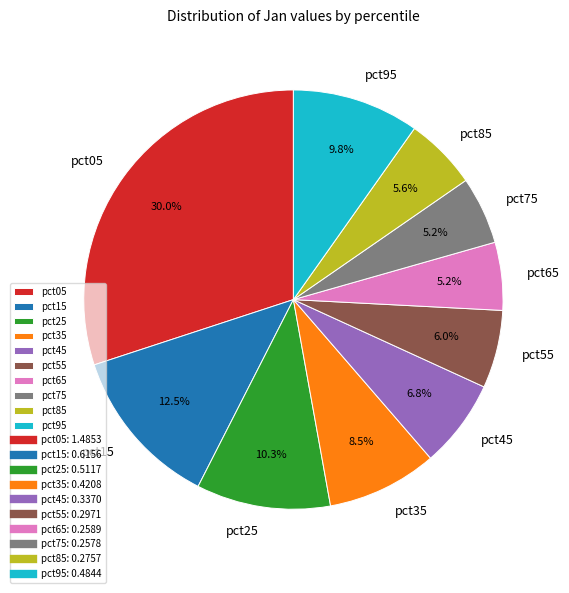

What percentage is NOT represented by pct15?

87.5%